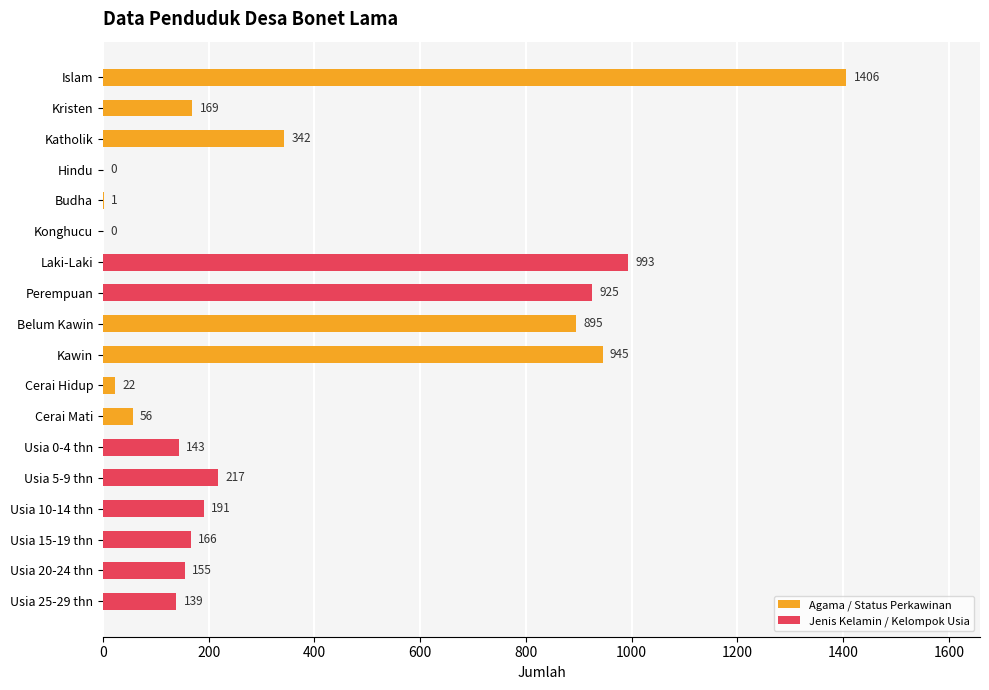

How many categories are shown in the chart?

18